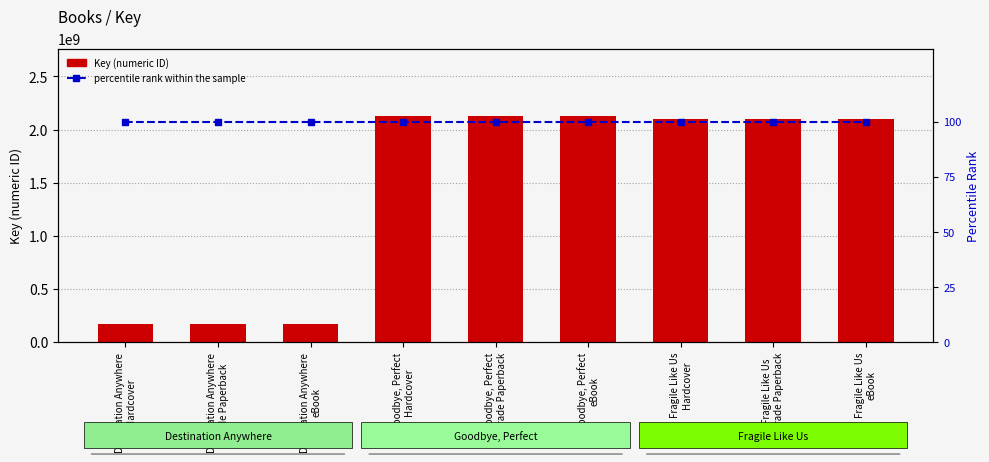

What are all the series names shown in the legend?

Key (numeric ID), percentile rank within the sample